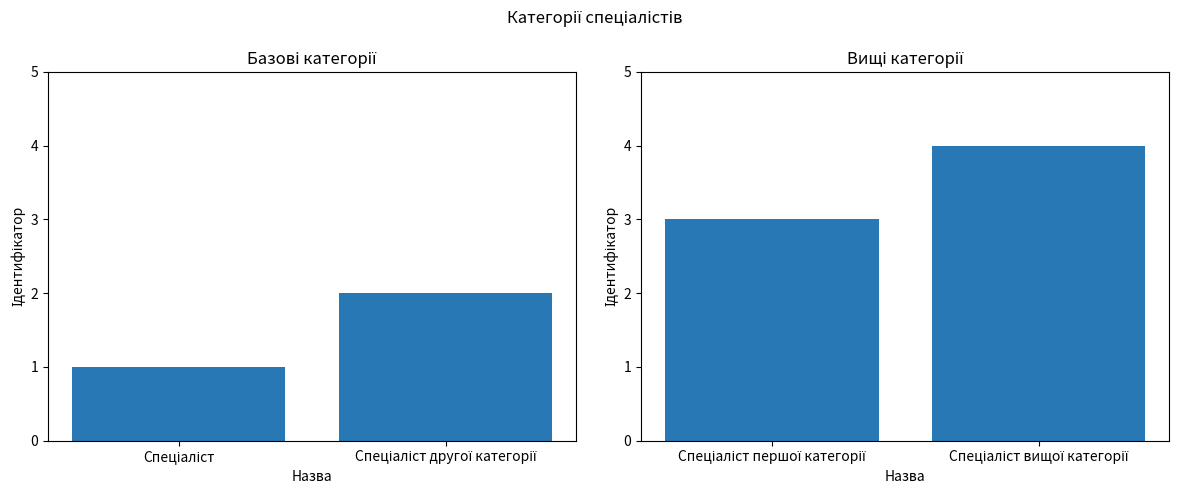

List the labels in order of Ідентифікатор (1-2) value, smallest first.

Спеціаліст, Спеціаліст другої категорії